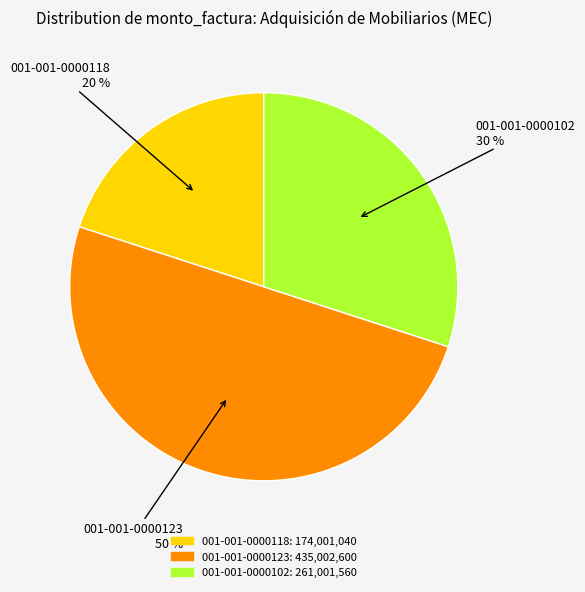

What is the smallest slice in the pie chart?

001-001-0000118